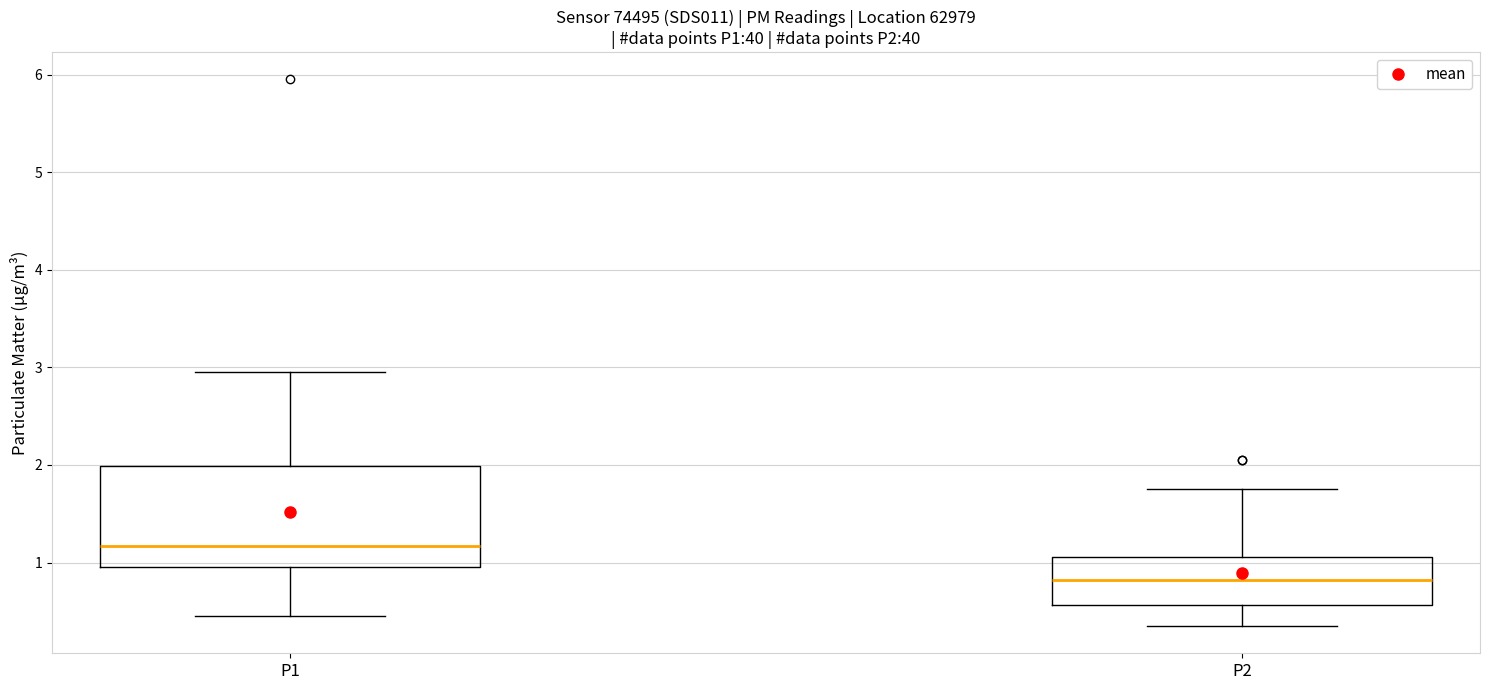

Which box's median line is the highest?

P1